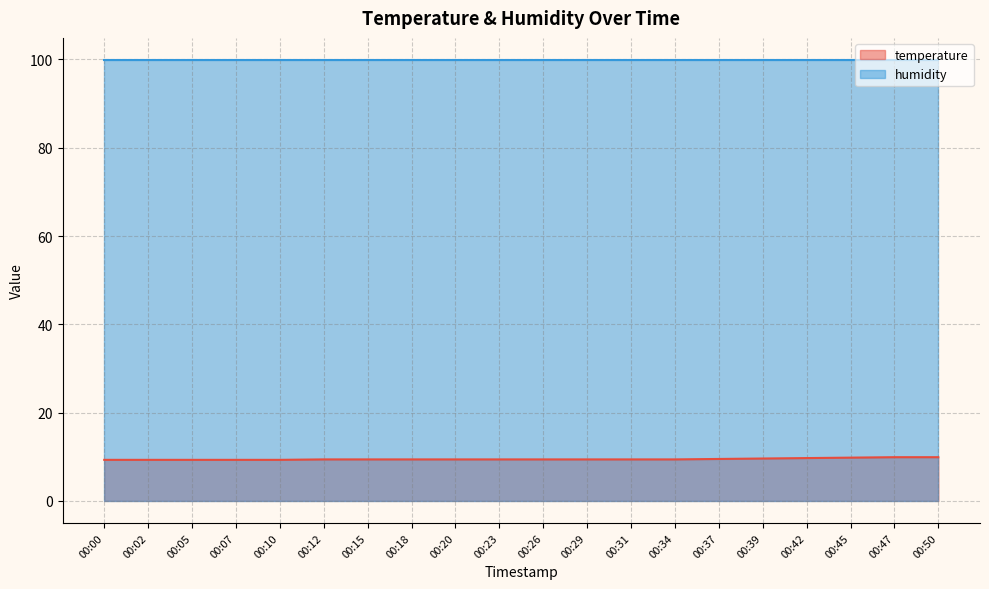

What is the change in value from 00:05 to 00:47?

+0.6